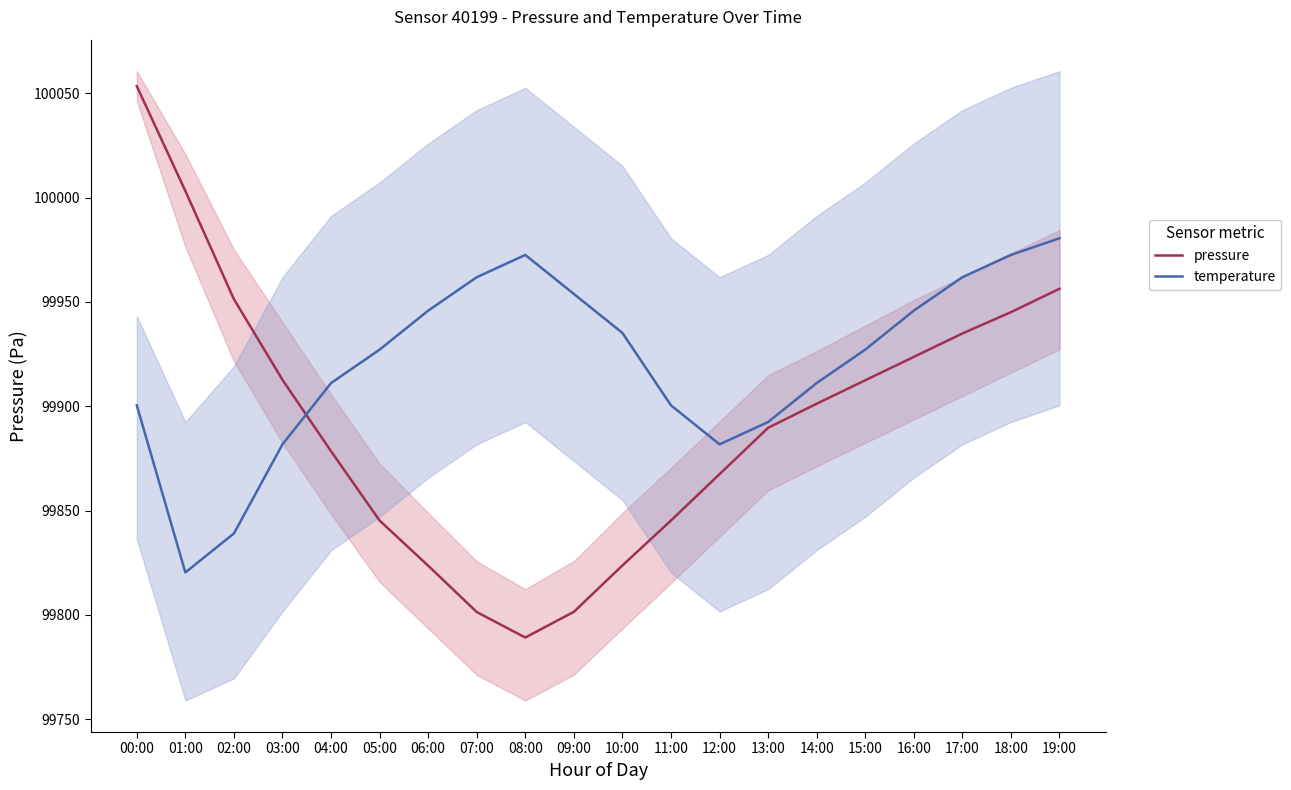

Is the value of temperature at 12:00 greater than the value of pressure at 13:00?

No